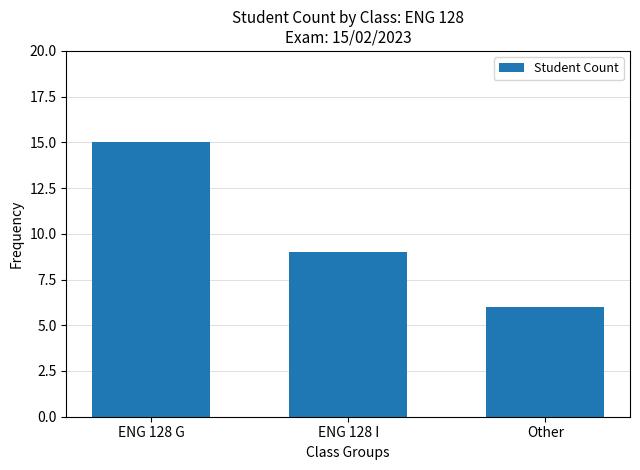

How many series are shown in this chart?

1